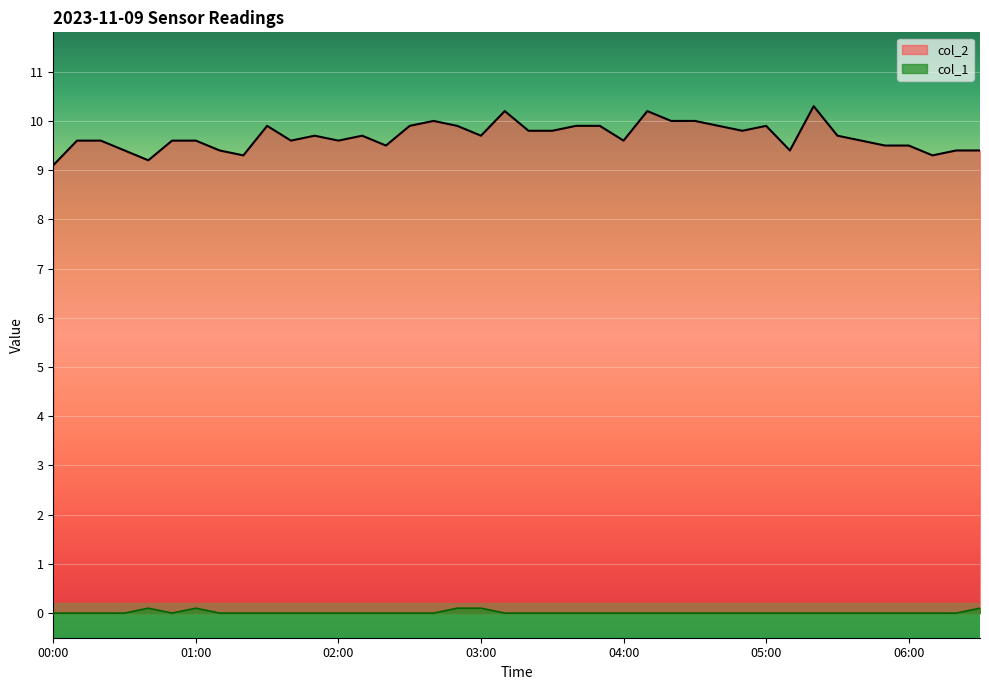

True or false: col_1 and col_2 cross at least once.

False